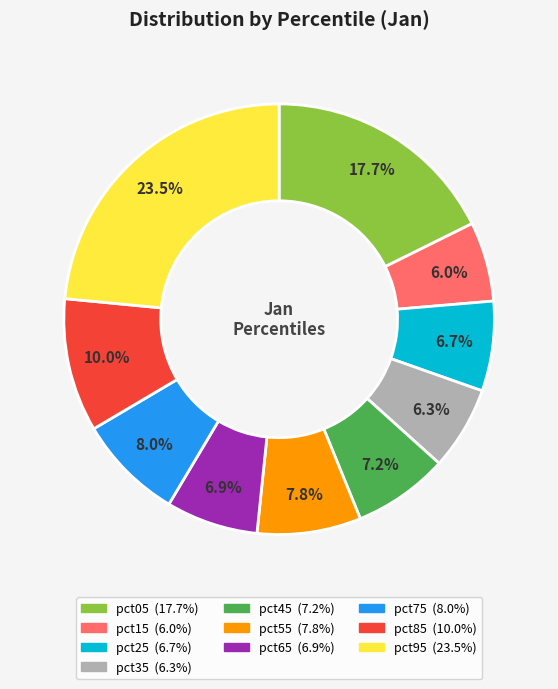

To the nearest percent, what portion does pct35 represent?

6%